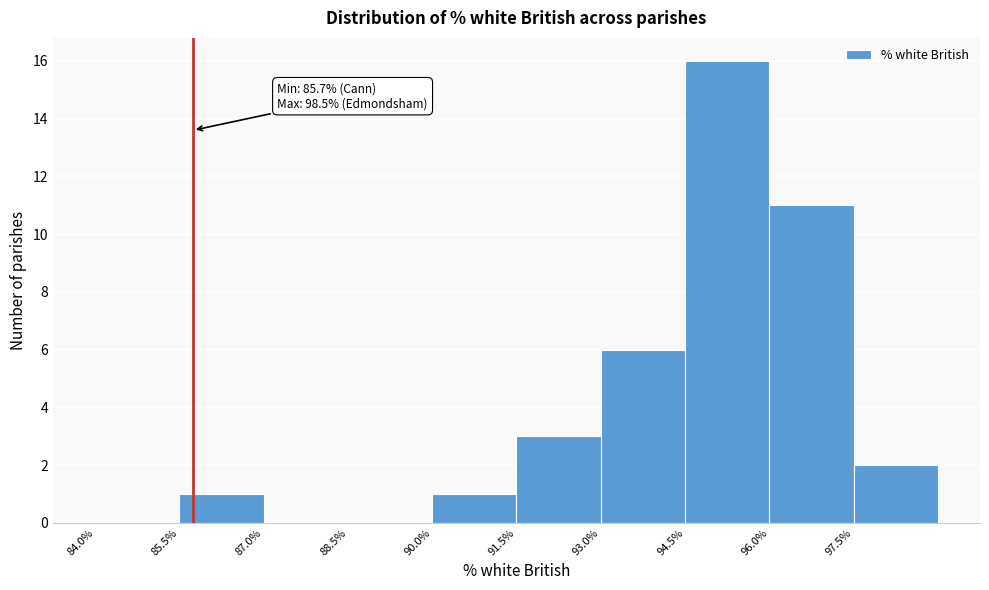

Over which range of the x-axis is the bar tallest?

94.5 to 96.0